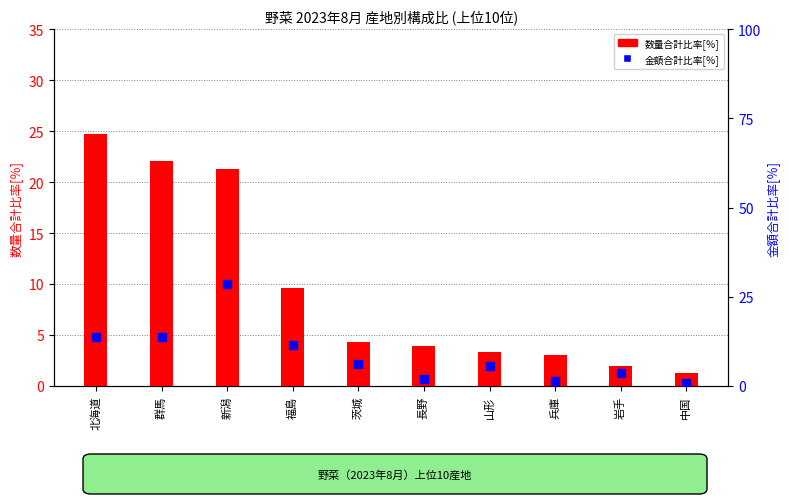

What is the total value across all series at 山形?

8.9